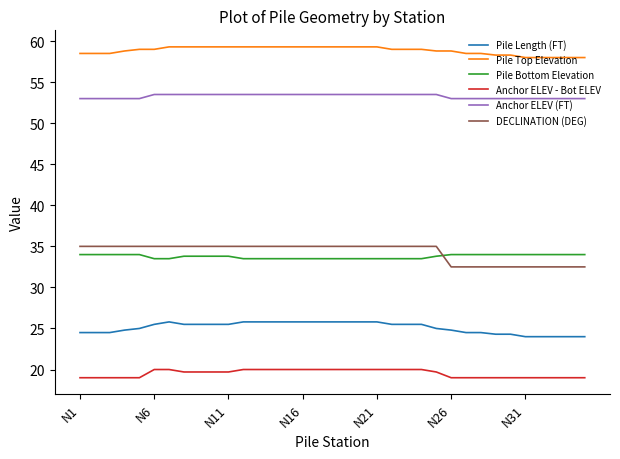

What is the minimum value for Pile Bottom Elevation?

33.5